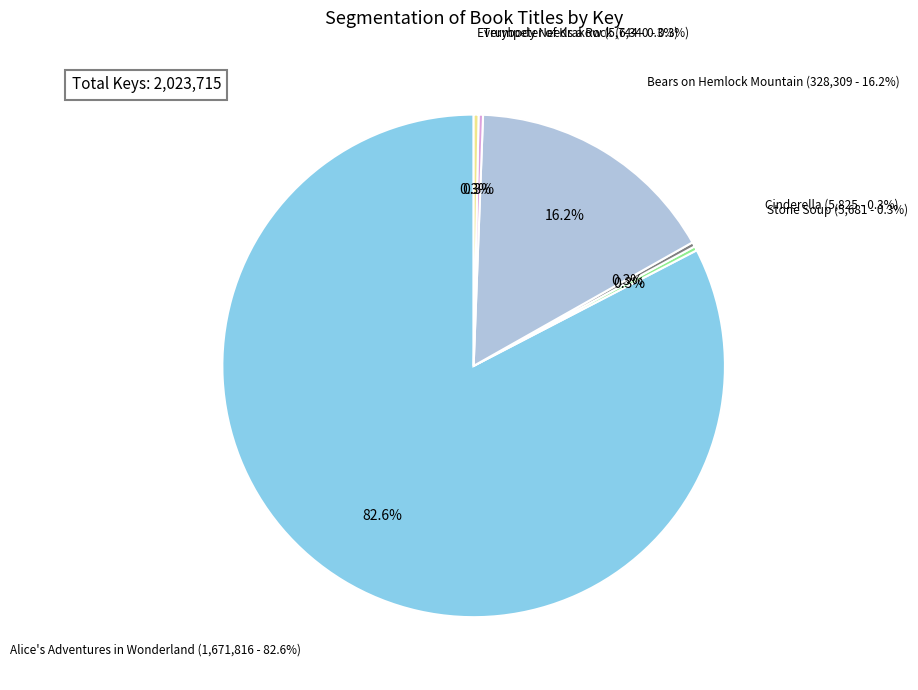

What is the total percentage of Bears on Hemlock Mountain and Trumpeter of Krakow?

16.5%